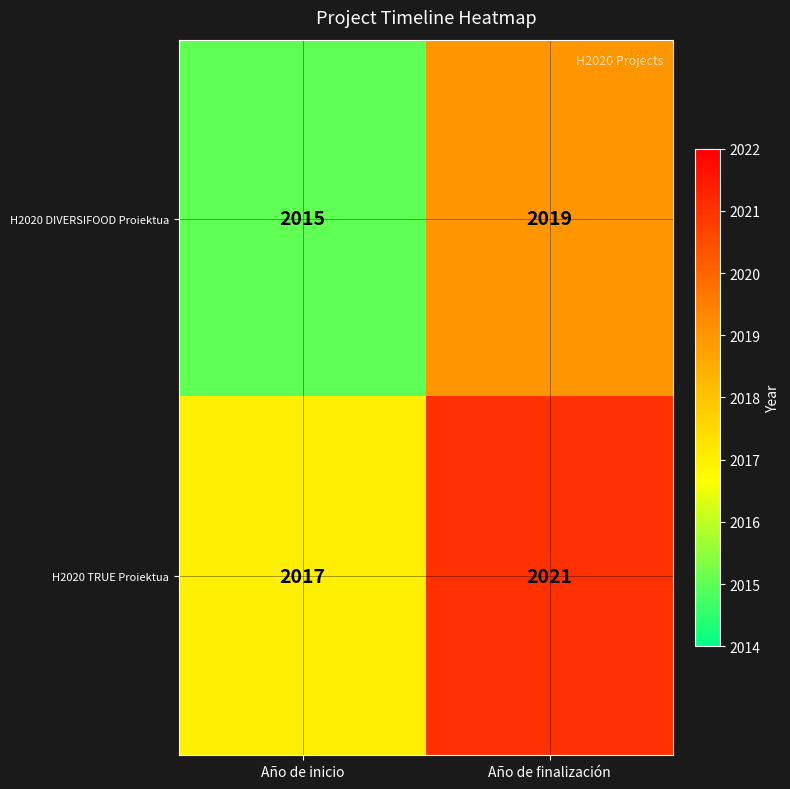

Which label corresponds to the smallest value in the chart?

Año de inicio